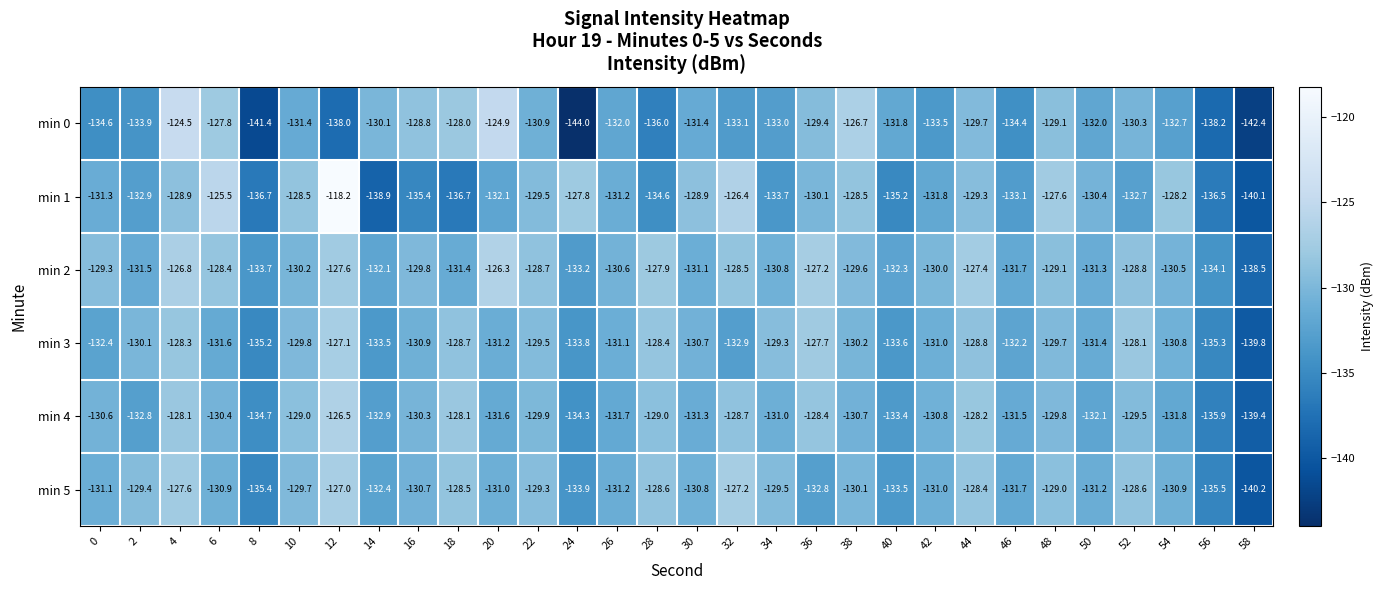

Rank the series at 16 from highest to lowest value.

min 0, min 2, min 4, min 5, min 3, min 1